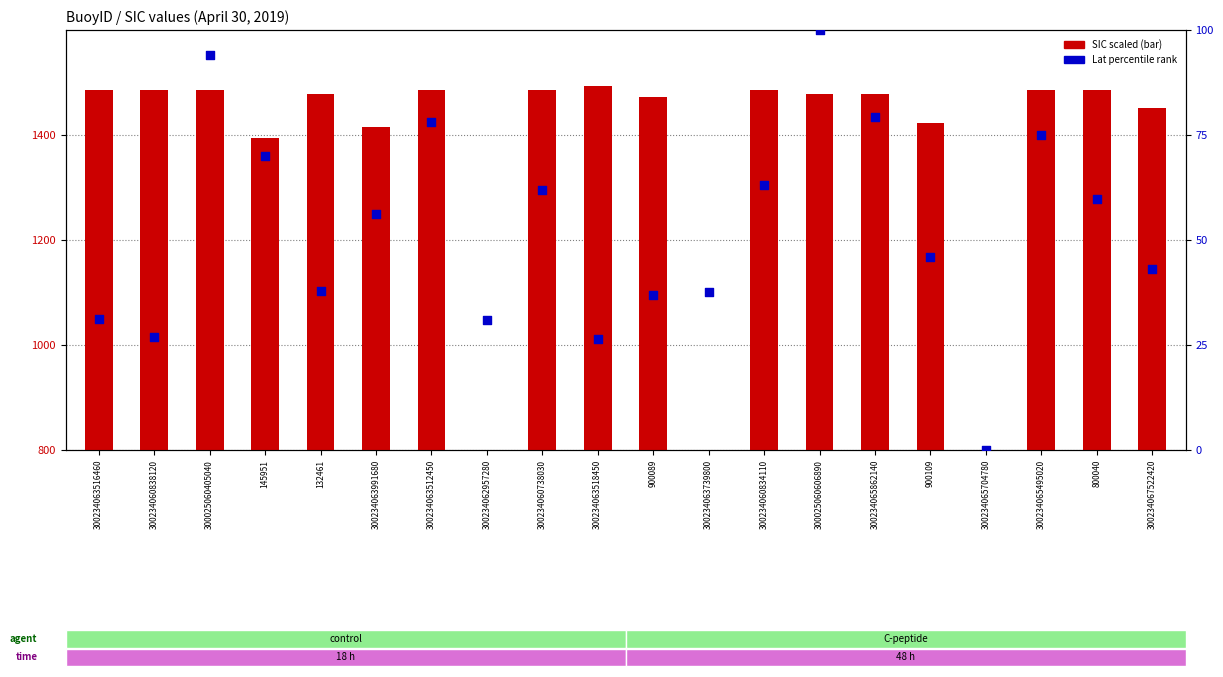

At how many categories does at least one series exceed 347?

20